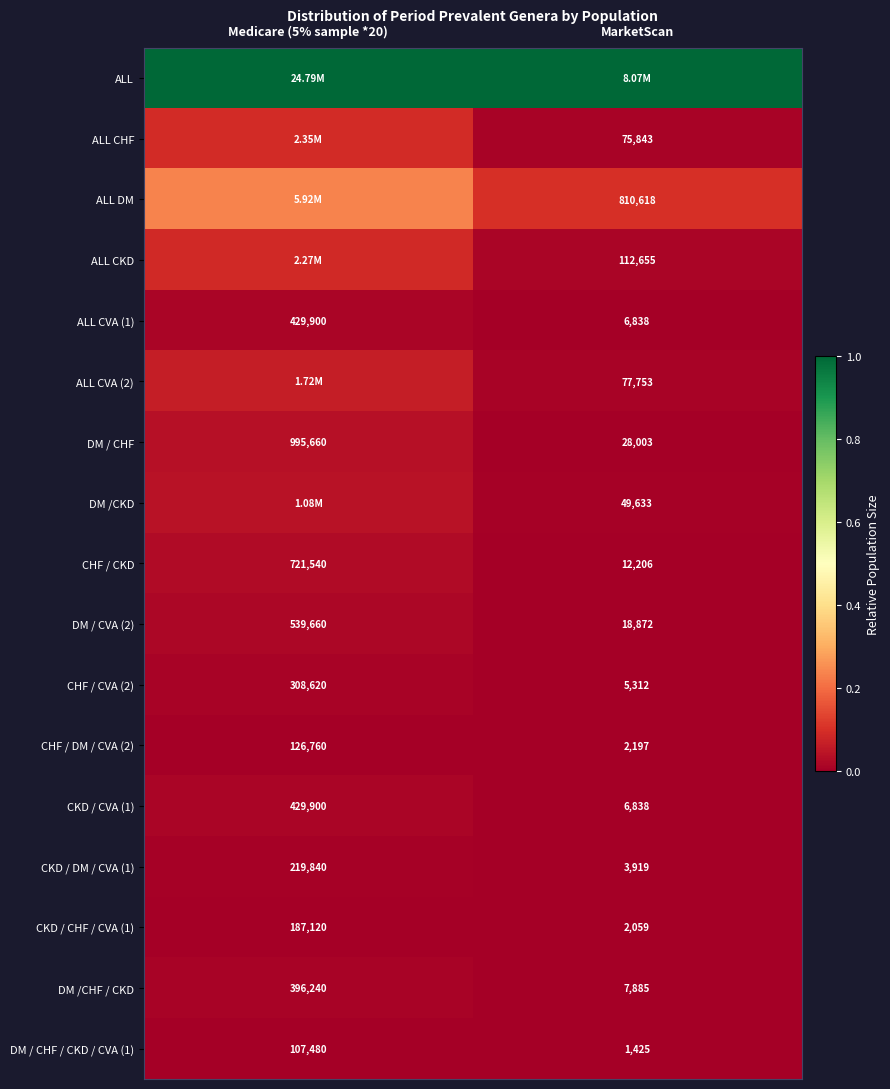

Which category has the lowest value in the CKD / CHF / CVA (1) series?

MarketScan